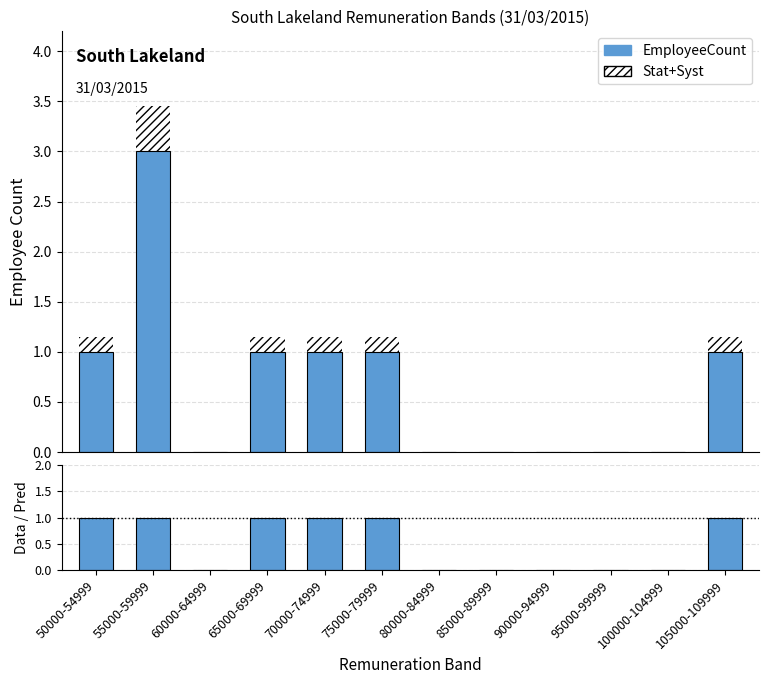

Are the bars grouped side by side (vs. stacked)?

No